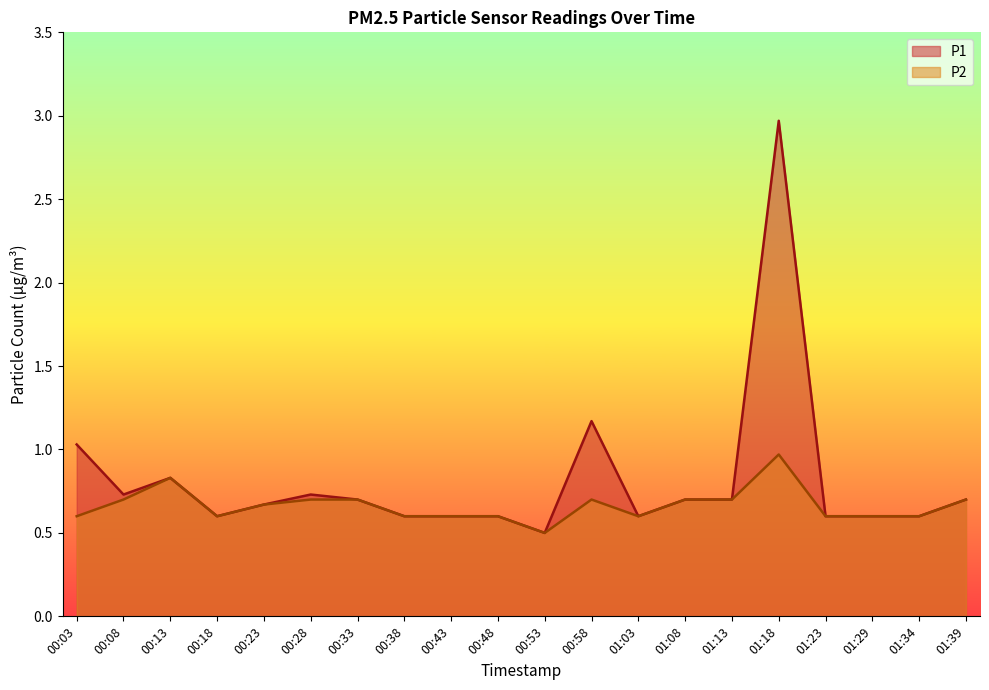

What is the difference between the second highest and minimum values in the P1 series?

0.7